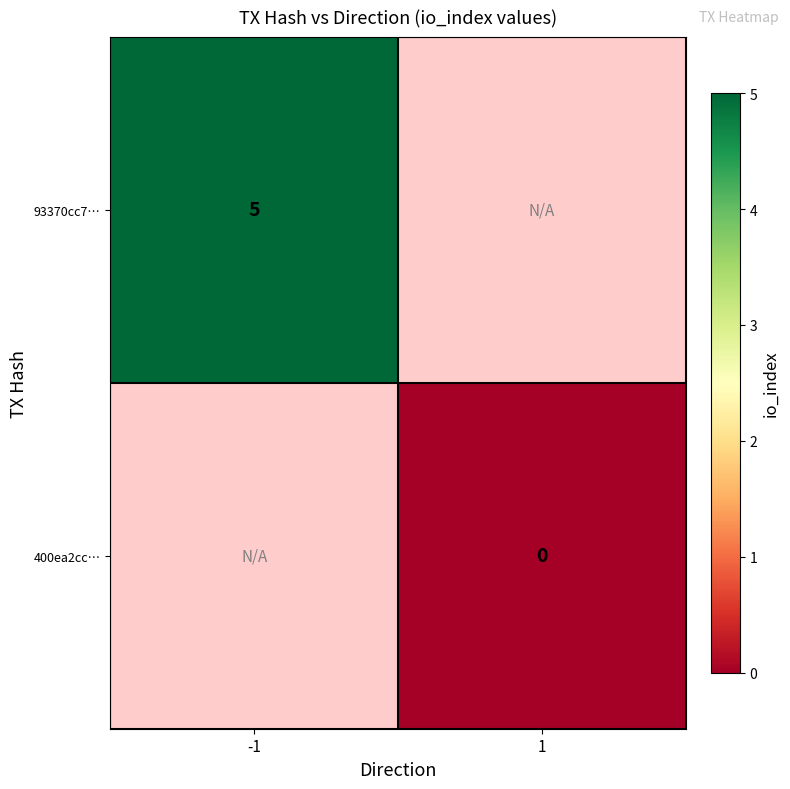

The value of 93370cc7… at -1 is 7. True or false?

False